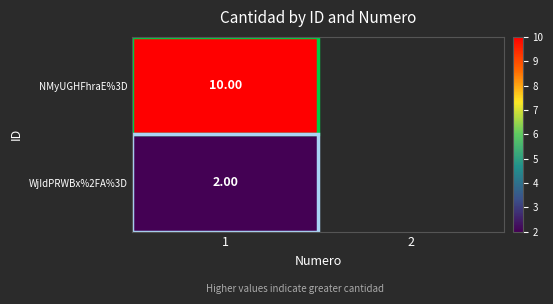

At 1, list the series in order from largest to smallest.

NMyUGHFhraE%3D, WjIdPRWBx%2FA%3D